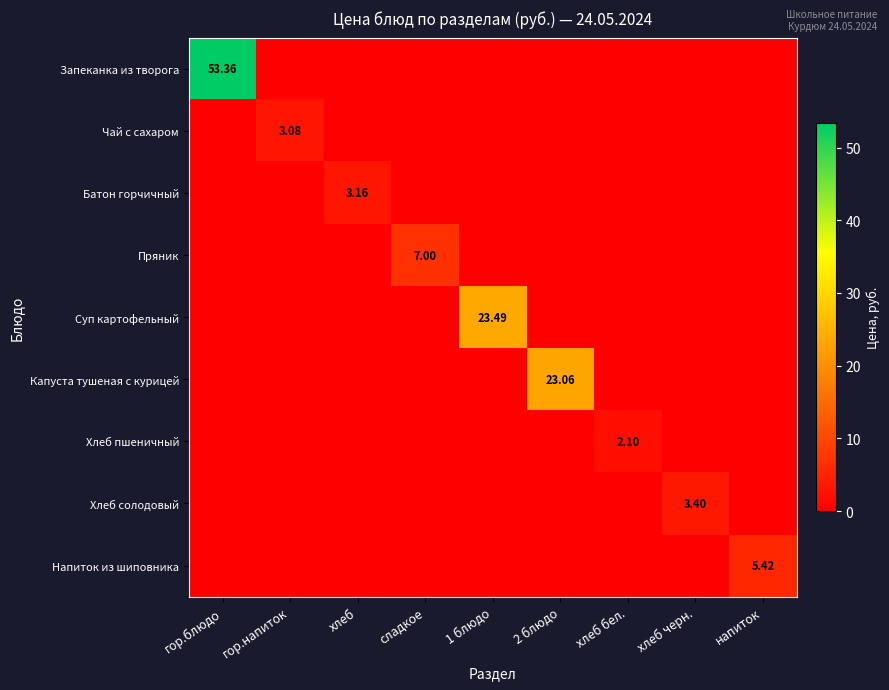

Which series changed the most between гор.блюдо and хлеб бел.?

Запеканка из творога